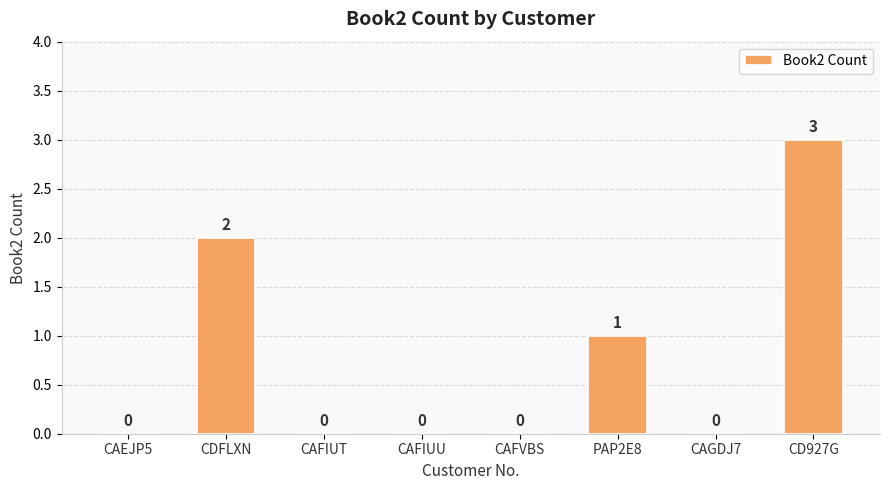

What is the change in value from CAFVBS to PAP2E8?

+1